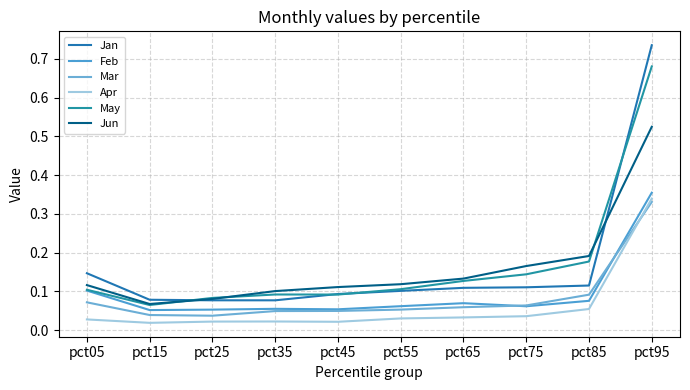

True or false: Apr has more than 0 points higher than both neighbors.

True